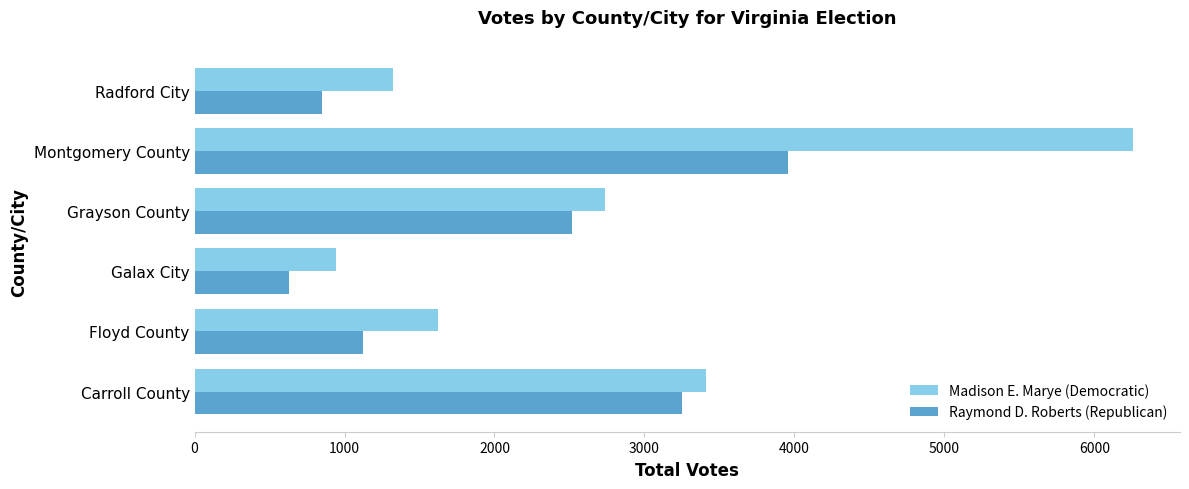

At which category is the sum across all series the highest?

Montgomery County